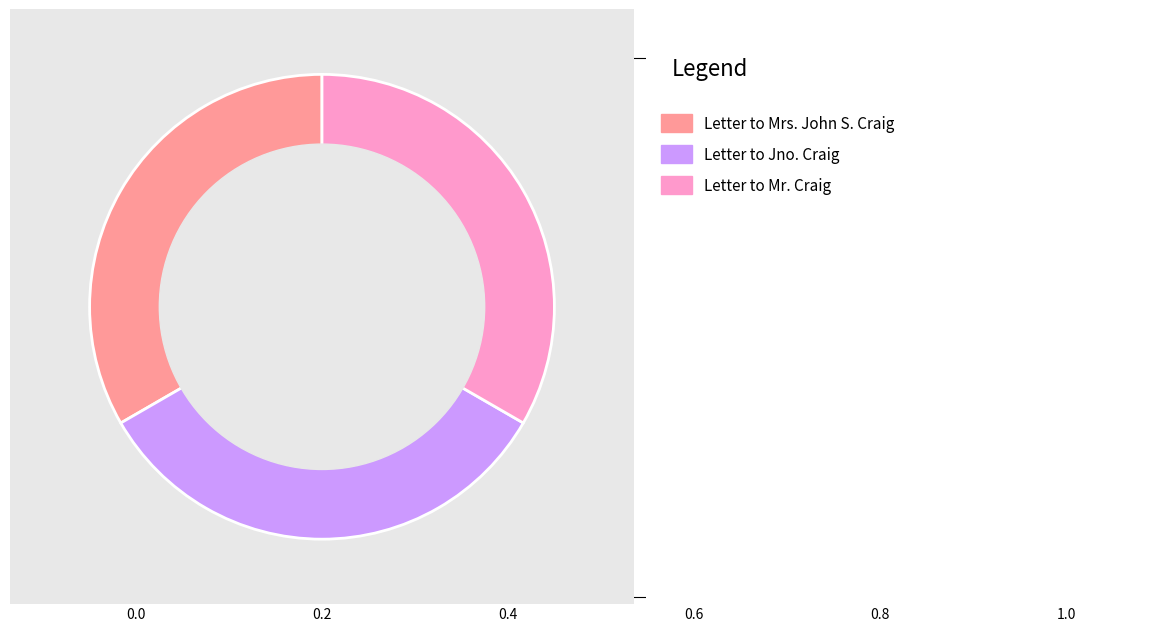

Does any single category account for the majority?

No